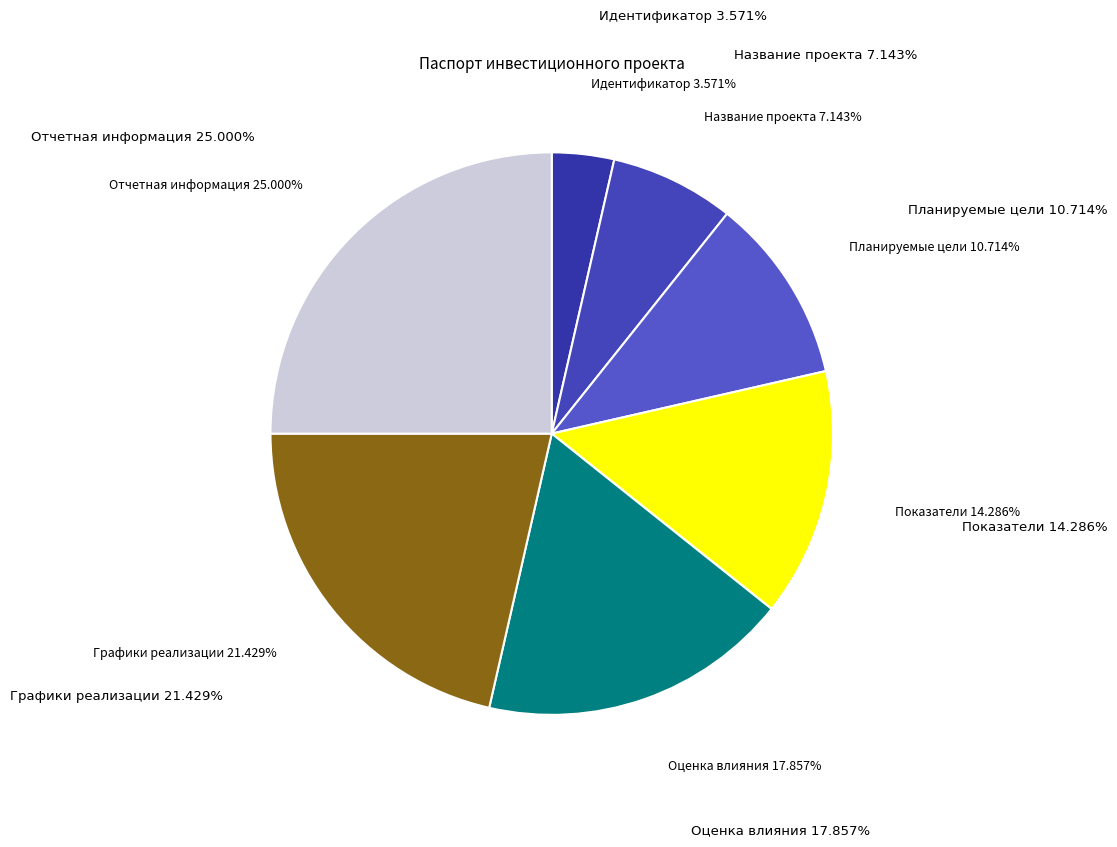

How much of the chart is everything except Показатели?

85.7%